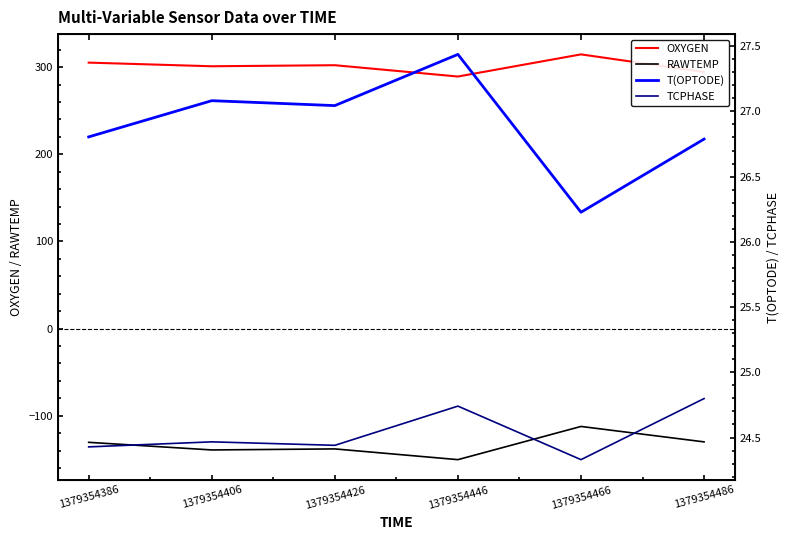

The OXYGEN series shows 77.6 at 1379354406. True or false?

False